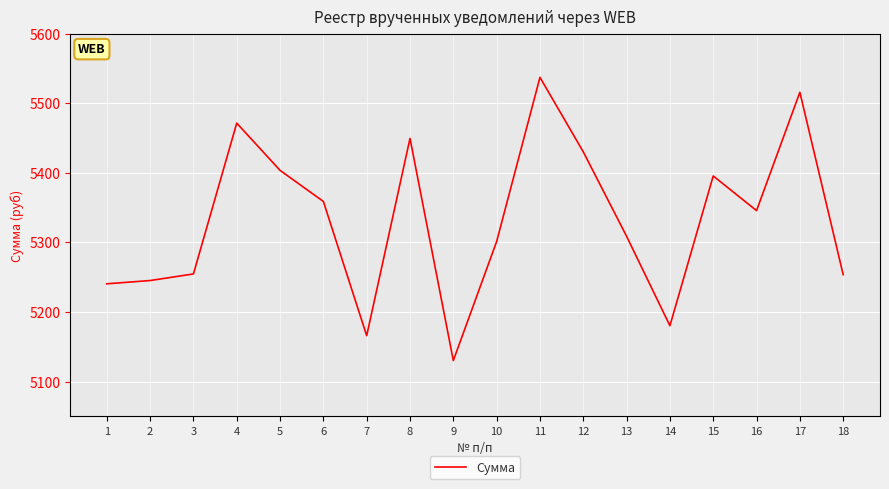

Which category has the highest value across all series?

11